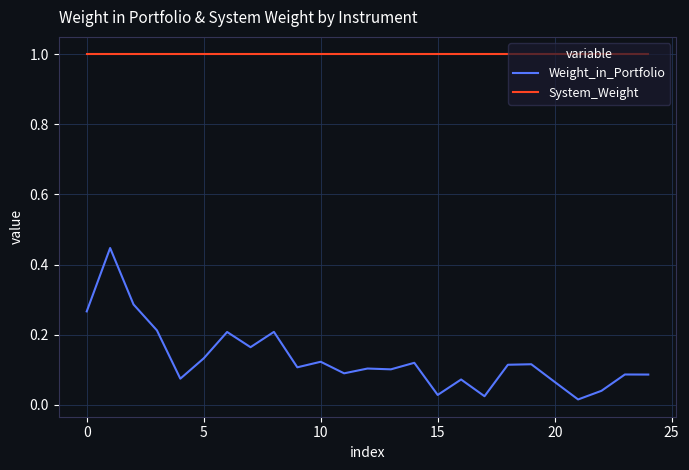

List the series in order of their peak value, highest first.

System_Weight, Weight_in_Portfolio